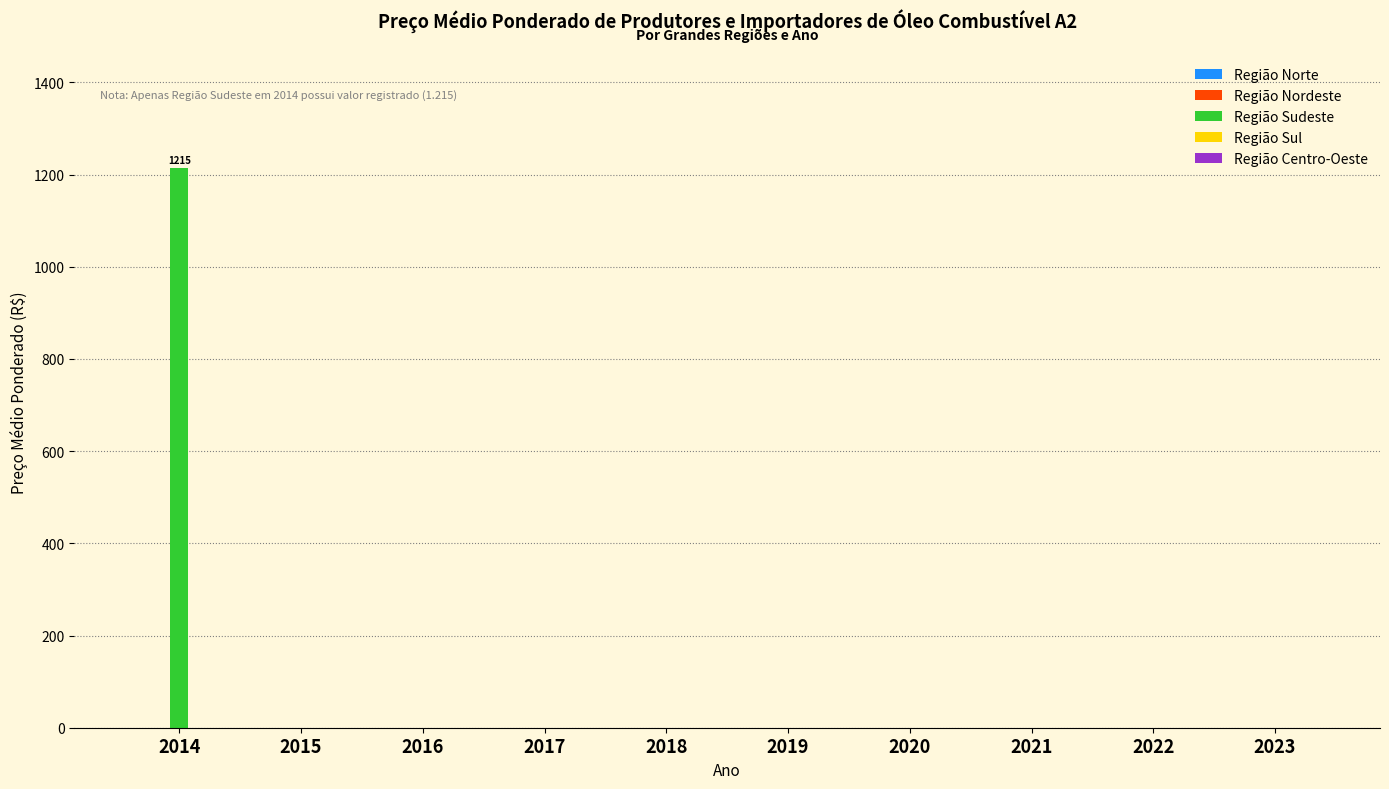

Which category has the highest value across all series?

2014